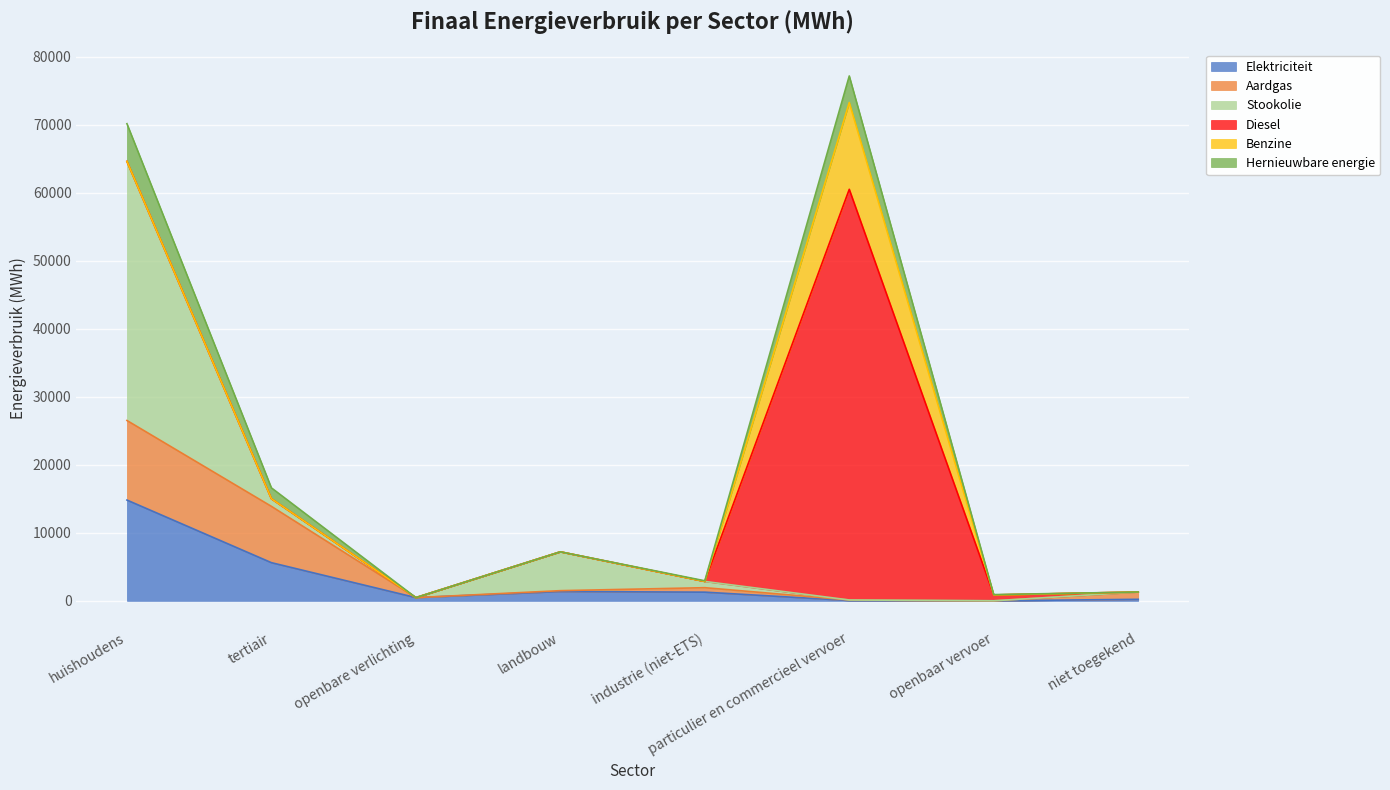

What is the average value of the Hernieuwbare energie series?

1399.8